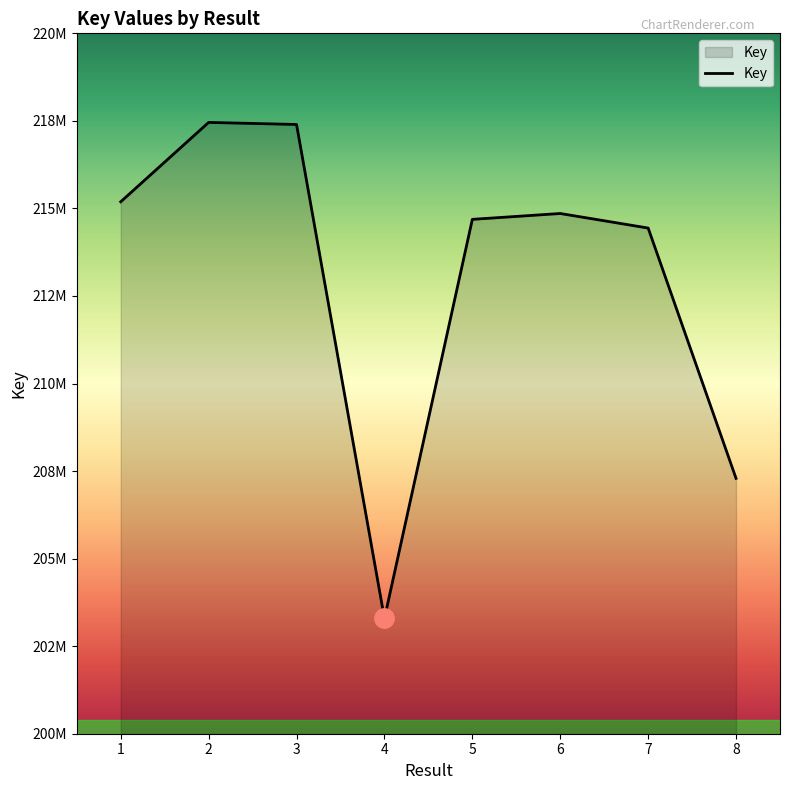

Does the chart display data point markers on the line(s)?

No